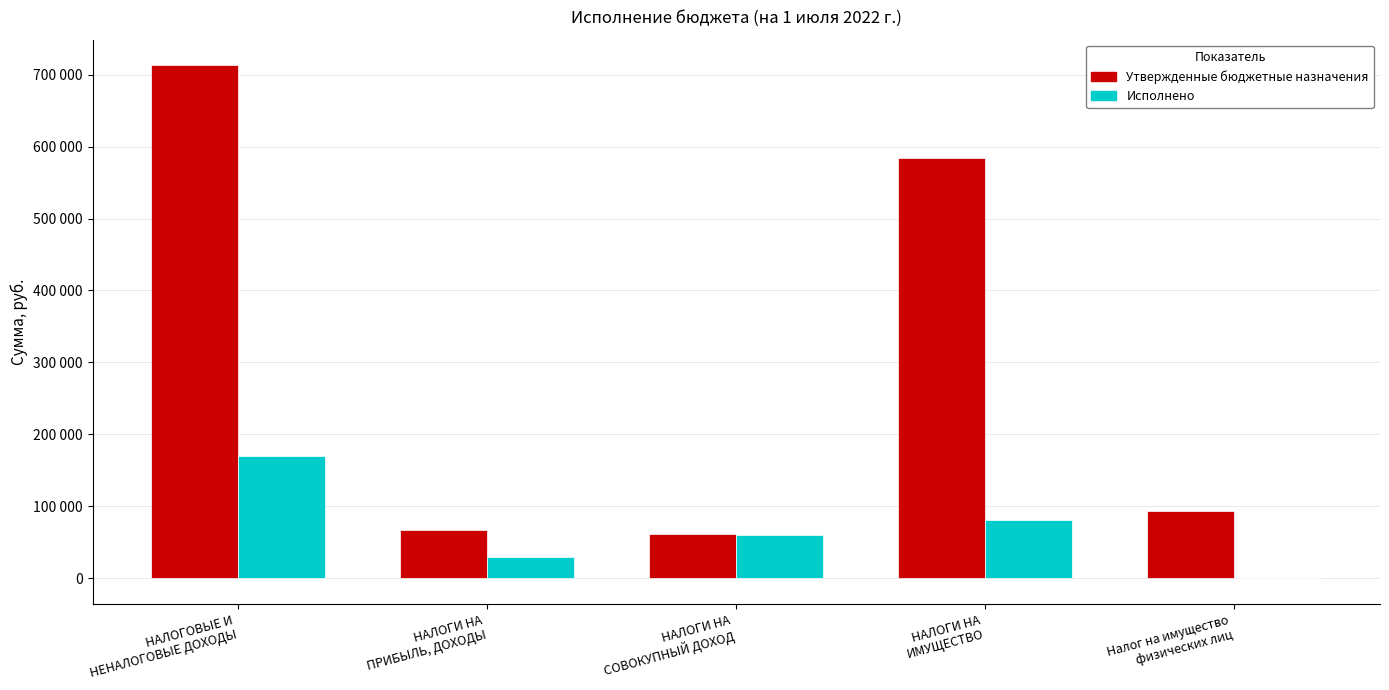

At which label is Исполнено closest to 84475?

НАЛОГИ НА
ИМУЩЕСТВО